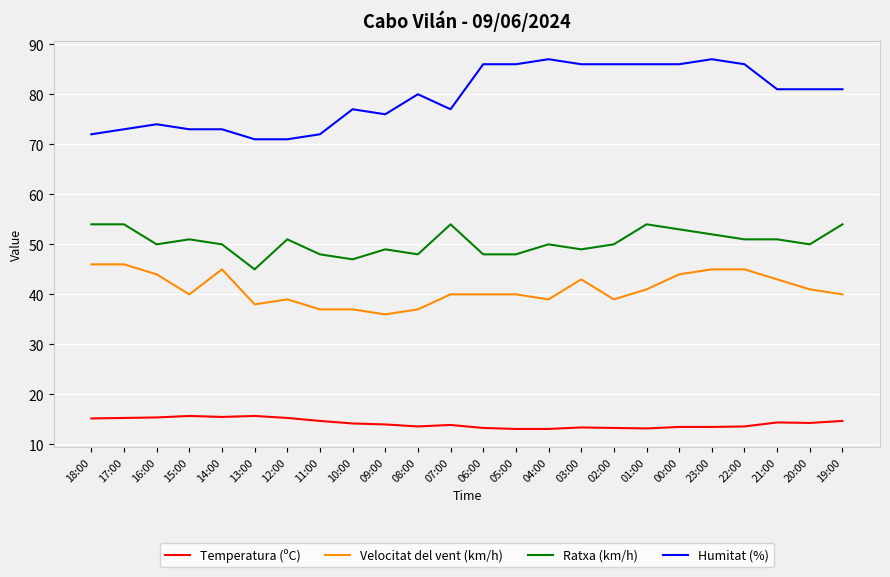

True or false: Temperatura (ºC) has more than 2 interior local peaks.

True